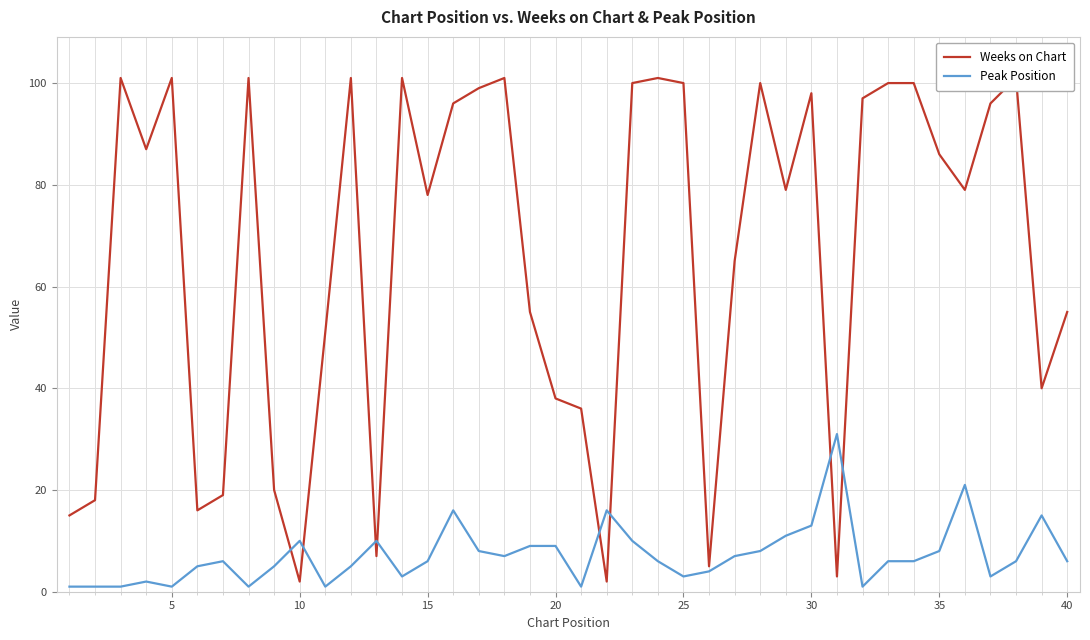

The Peak Position series shows 17 at 10. True or false?

False